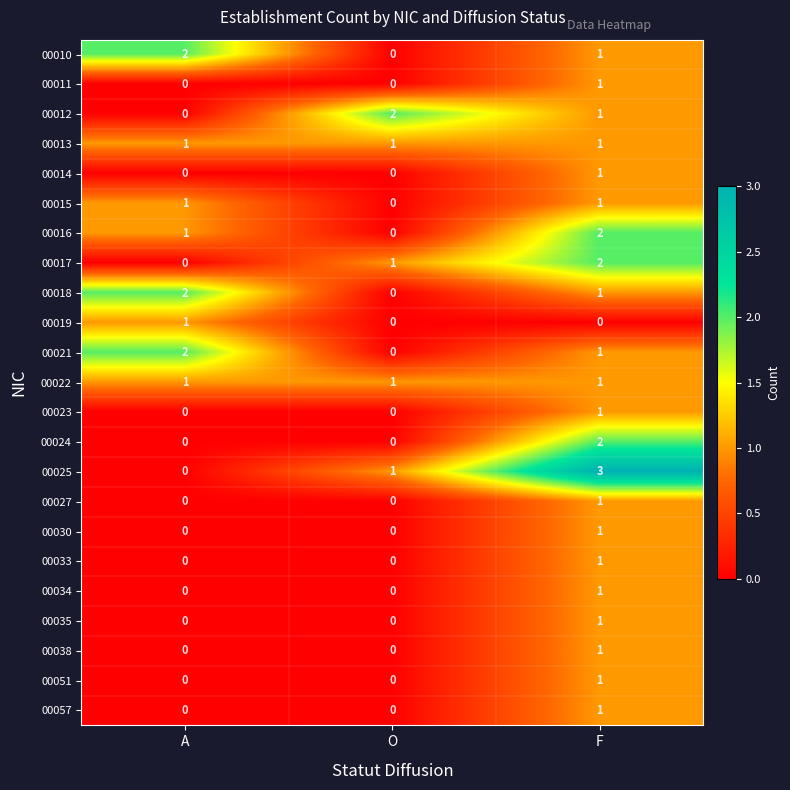

At which category is the sum across all series the highest?

F